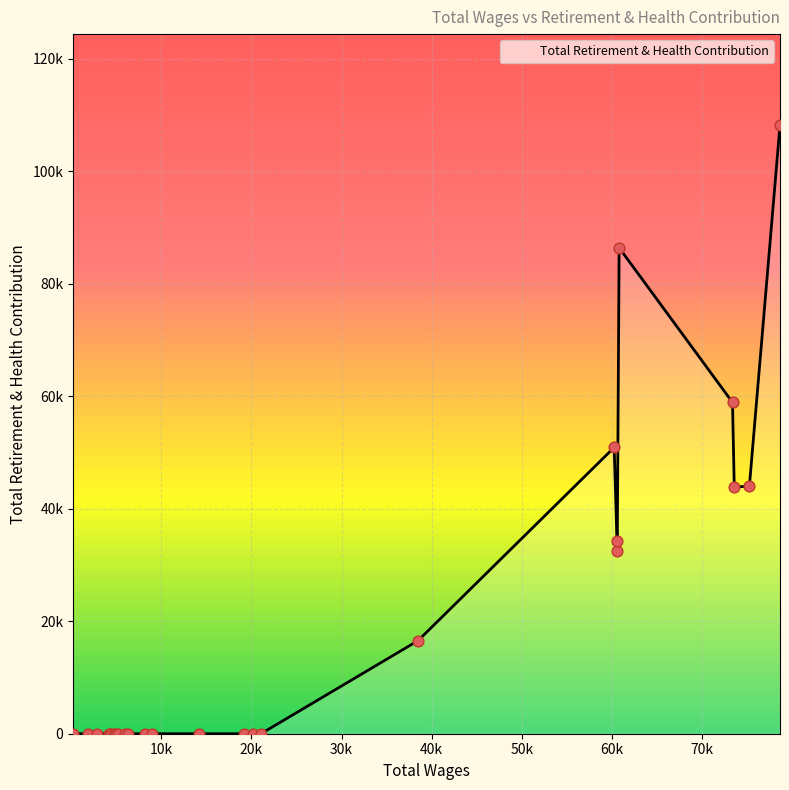

Between 9 and 11, which is larger?

9